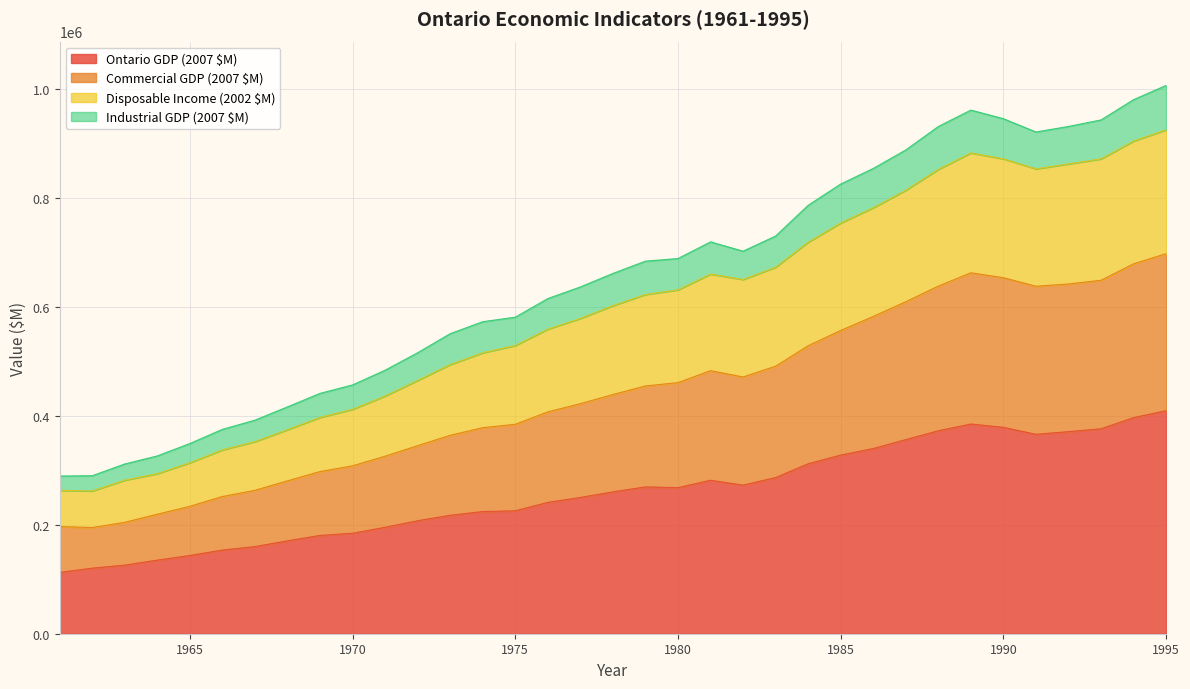

True or false: Commercial GDP (2007 $M) and Ontario GDP (2007 $M) cross at least once.

False